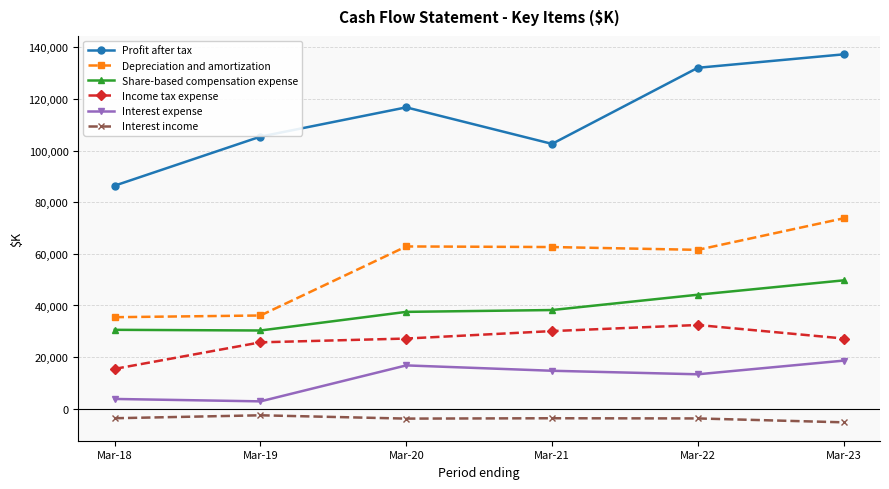

At how many categories does at least one series exceed 43905?

6